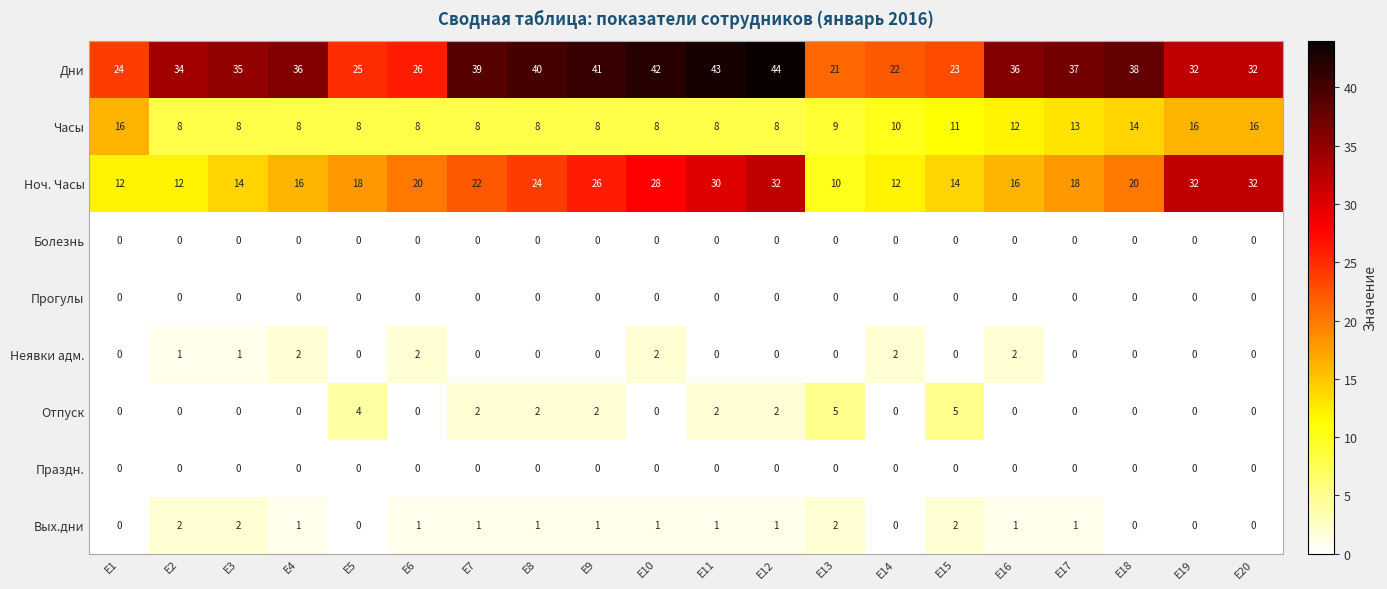

Count the number of categories in the chart.

20